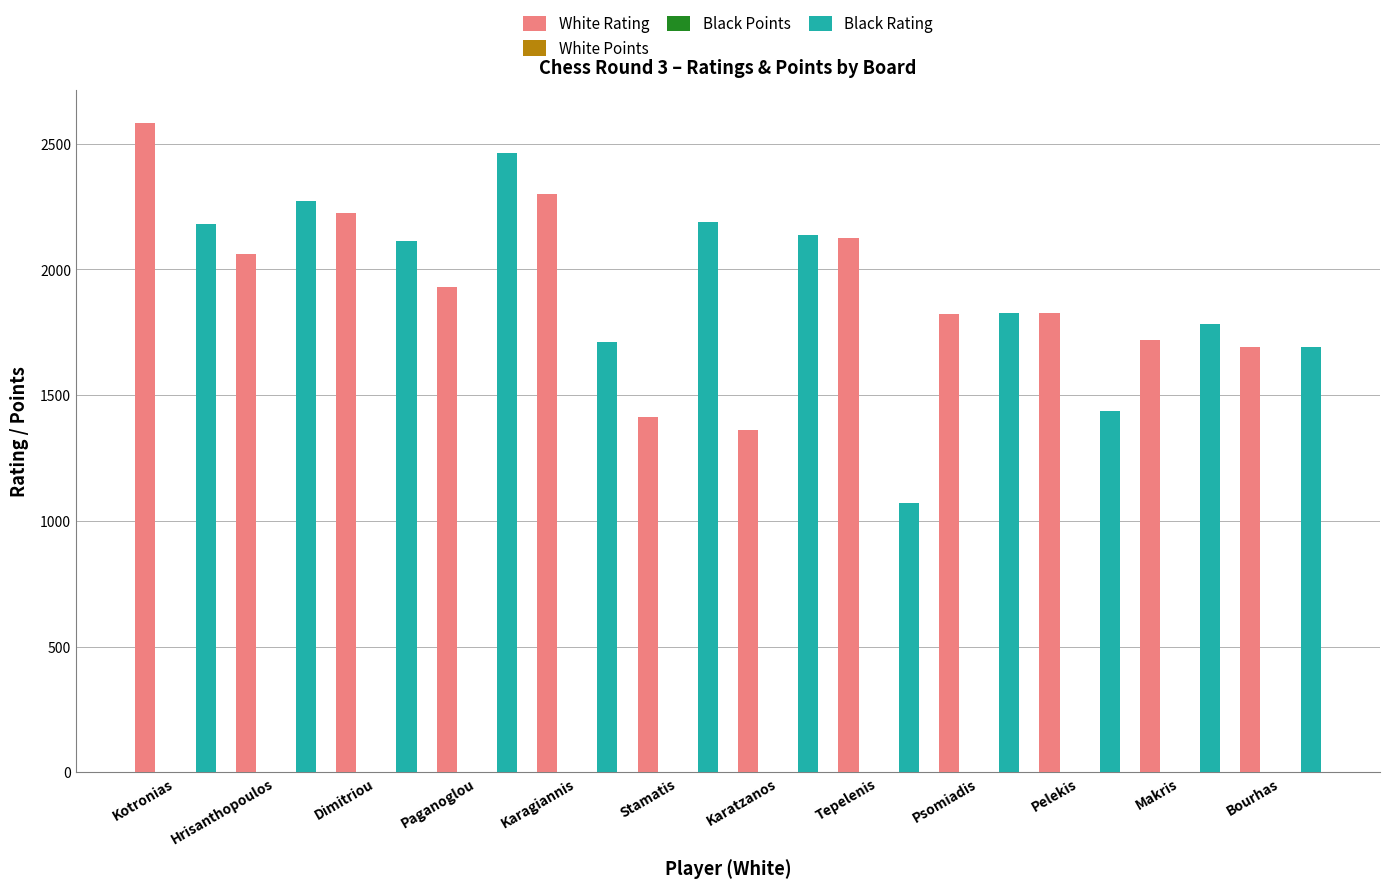

What is the maximum value shown in the chart?

2583.0